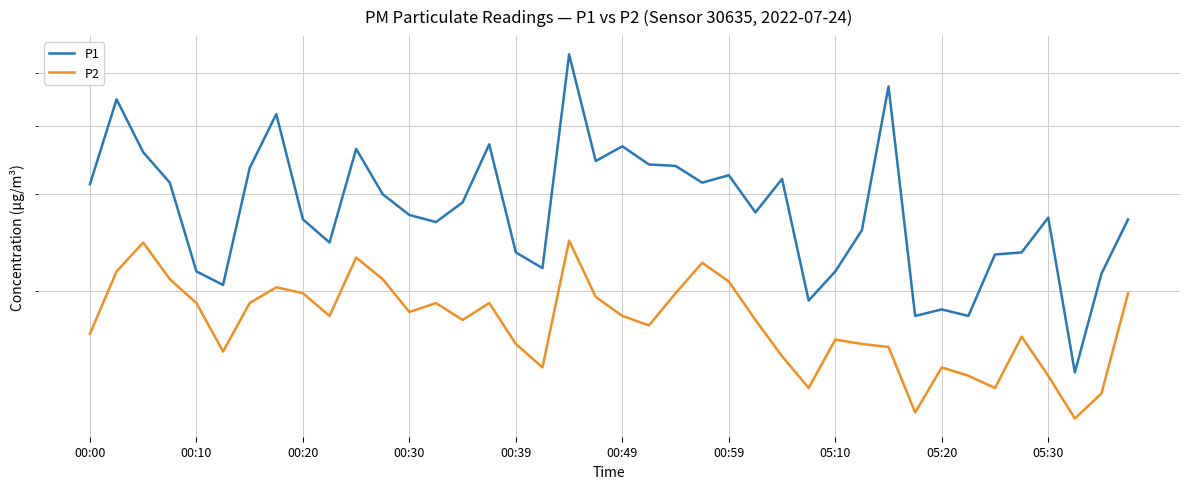

Which series has the widest spread of values?

P1